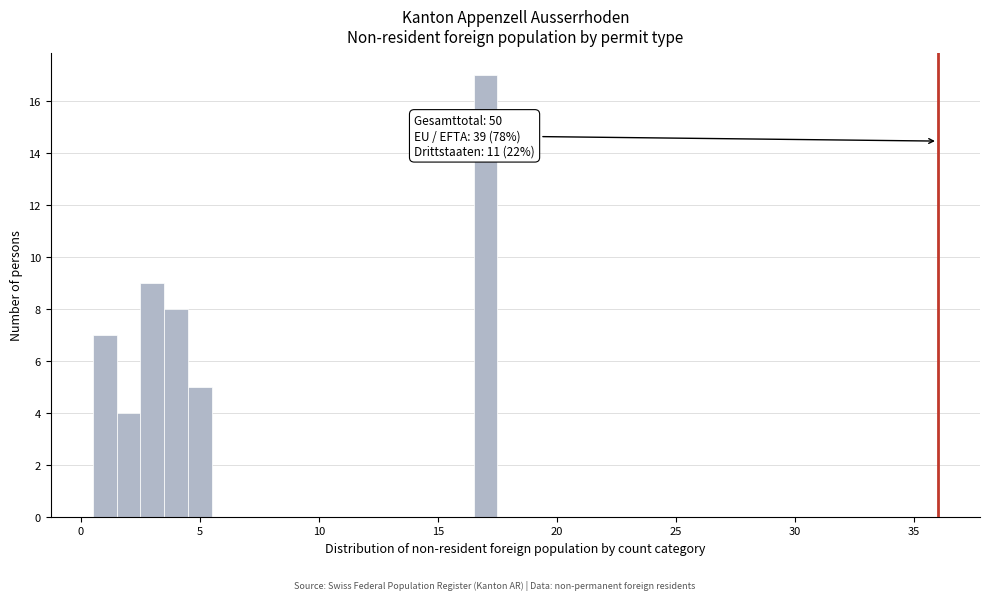

Around what value on the x-axis is the tallest bar? Give the approximate position of its centre, as read against the axis.

17.0